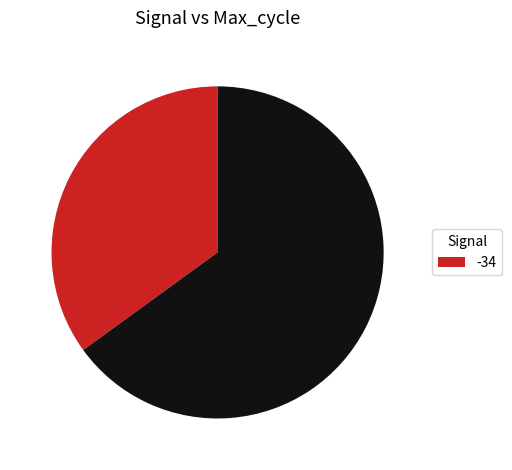

How many segments does this pie chart have?

2